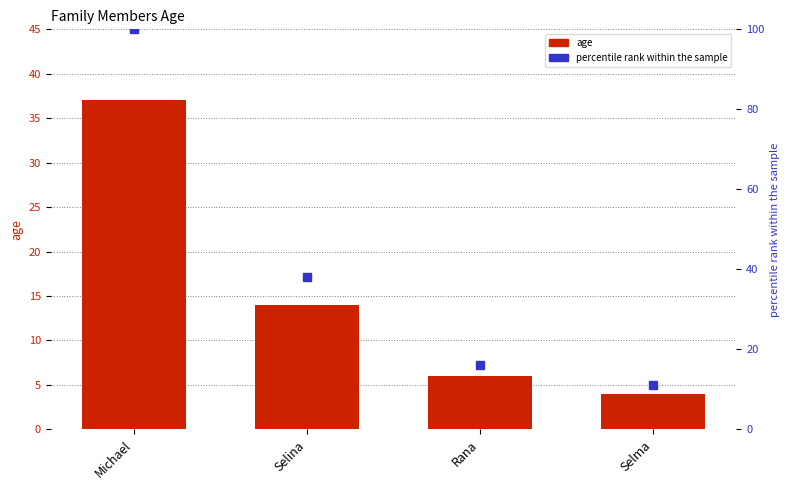

Are the bars horizontal?

No